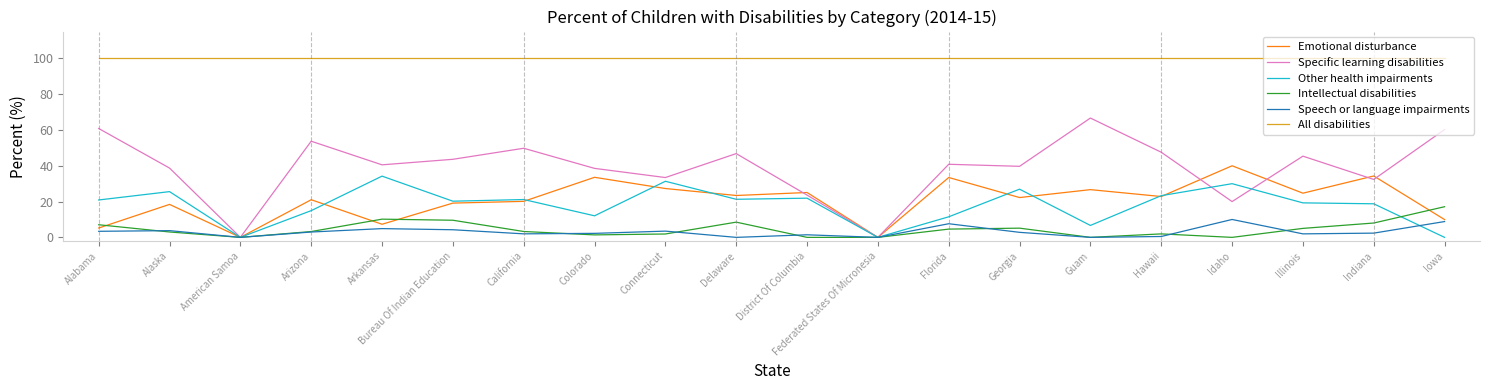

What is the spread (max minus min) of values at Alabama?

96.6